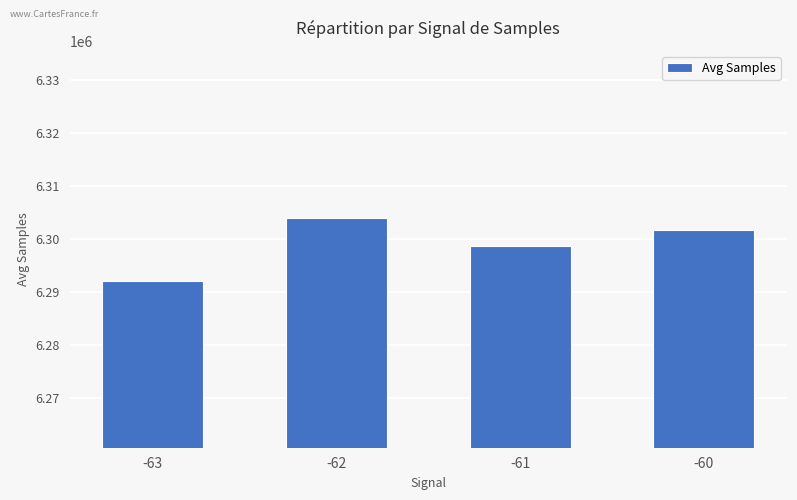

Reading left to right, what are all the values shown in this chart?

-63=6291990.5	-62=6304029.1	-61=6298728.2	-60=6301616.0